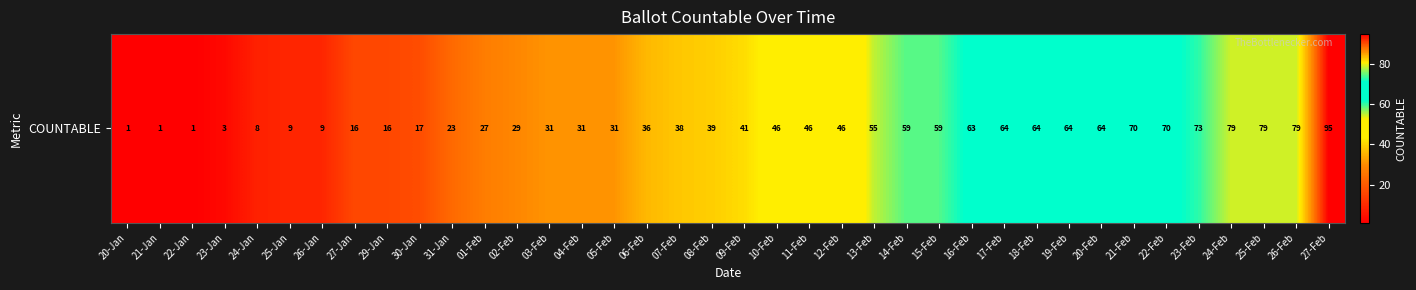

Reading left to right, extract all data points from this chart.

1	1	1	3	8	9	9	16	16	17	23	27	29	31	31	31	36	38	39	41	46	46	46	55	59	59	63	64	64	64	64	70	70	73	79	79	79	95